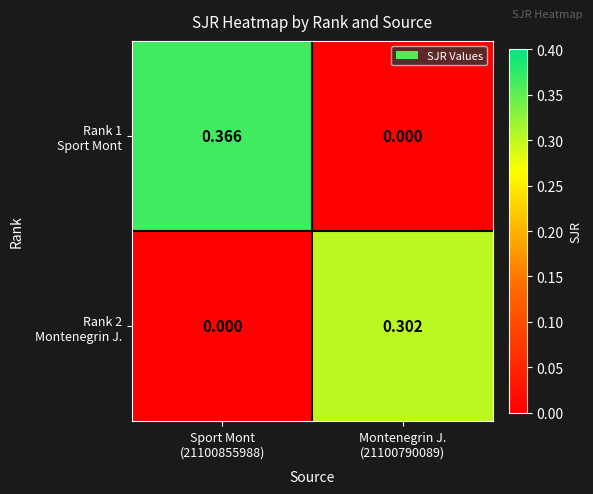

What is the total value across all series at Montenegrin J.
(21100790089)?

0.3